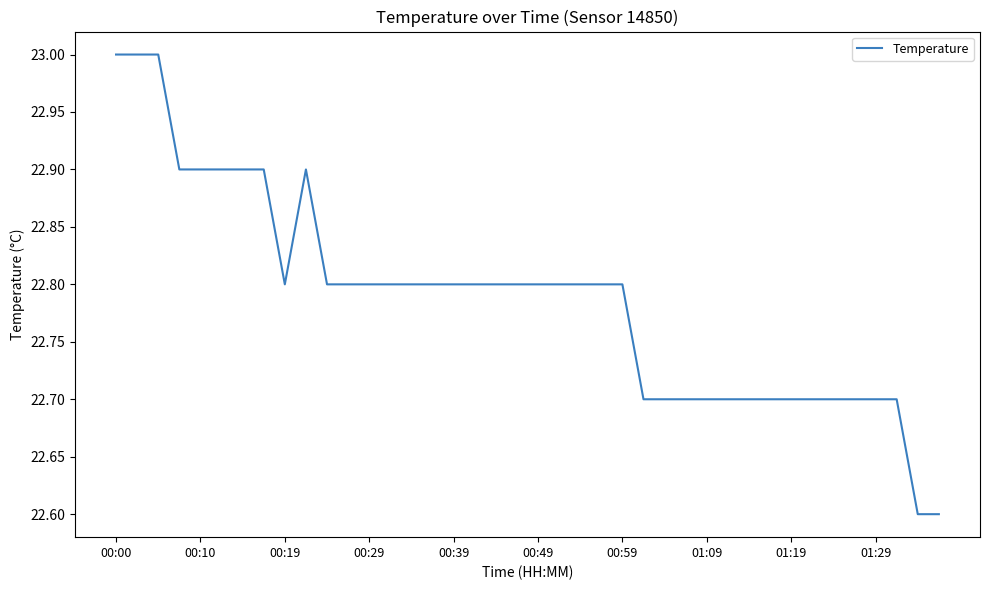

What is the difference between the maximum and minimum values?

0.4